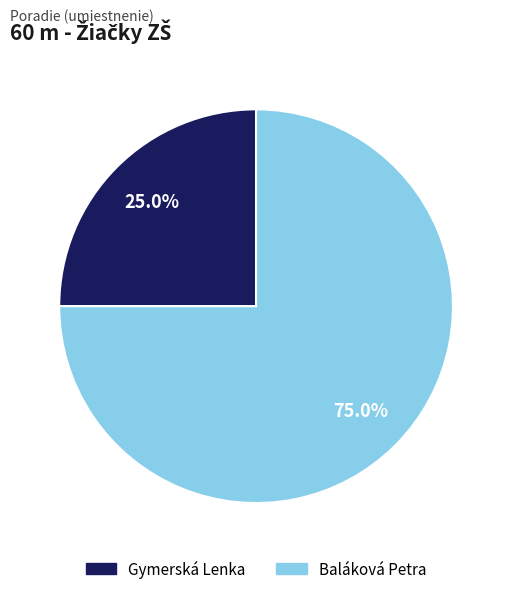

Combined, what portion of the pie is Gymerská Lenka and Baláková Petra?

100.0%